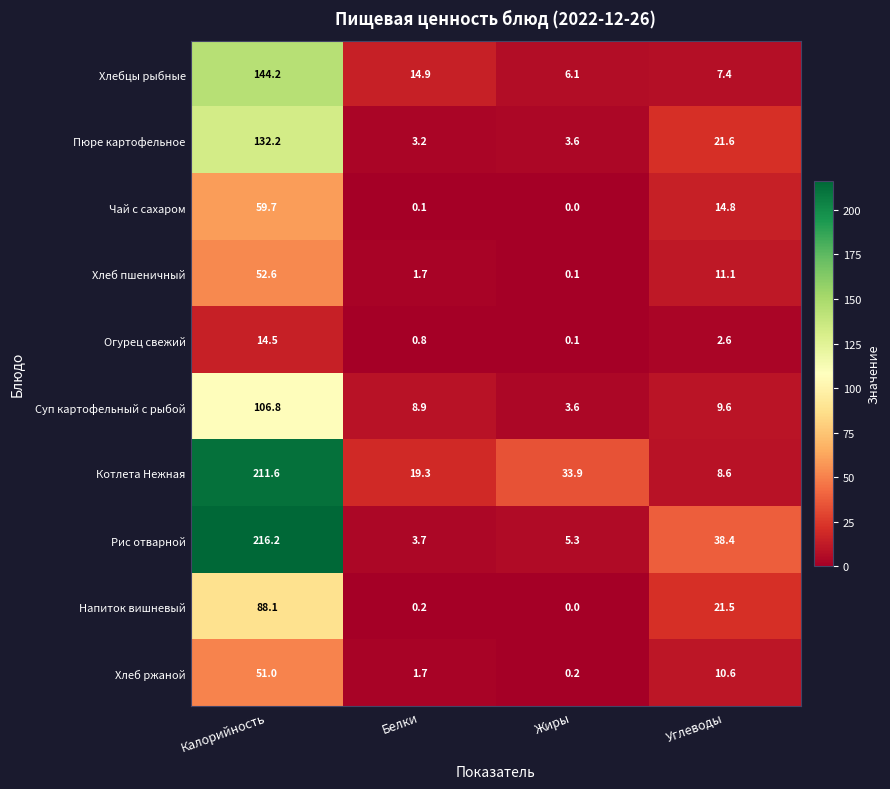

What is the difference between the highest and lowest values at Углеводы?

35.8